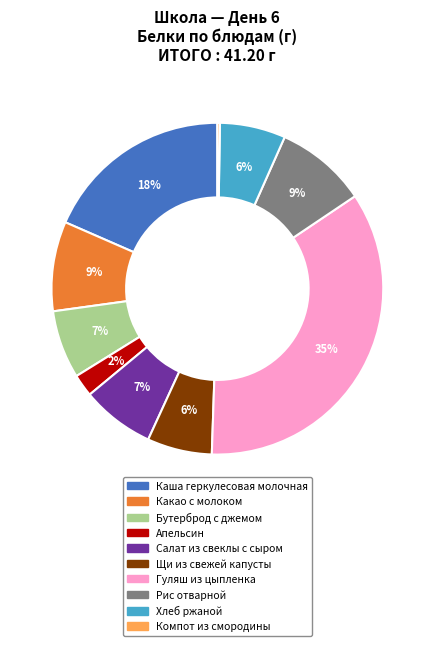

Do Гуляш из цыпленка and Апельсин together represent more than half of the pie?

No